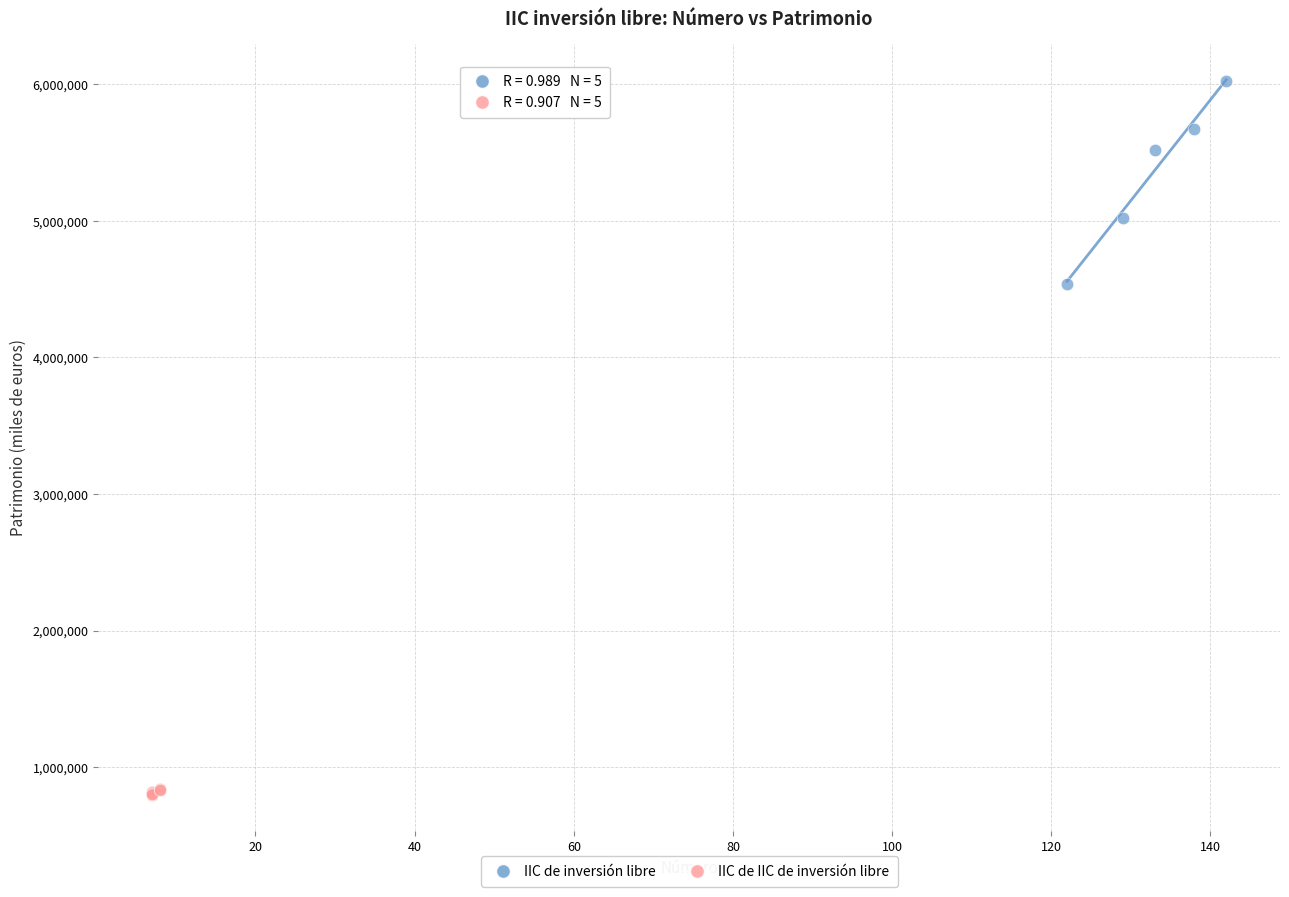

Which series contains the highest Y value?

IIC de inversión libre